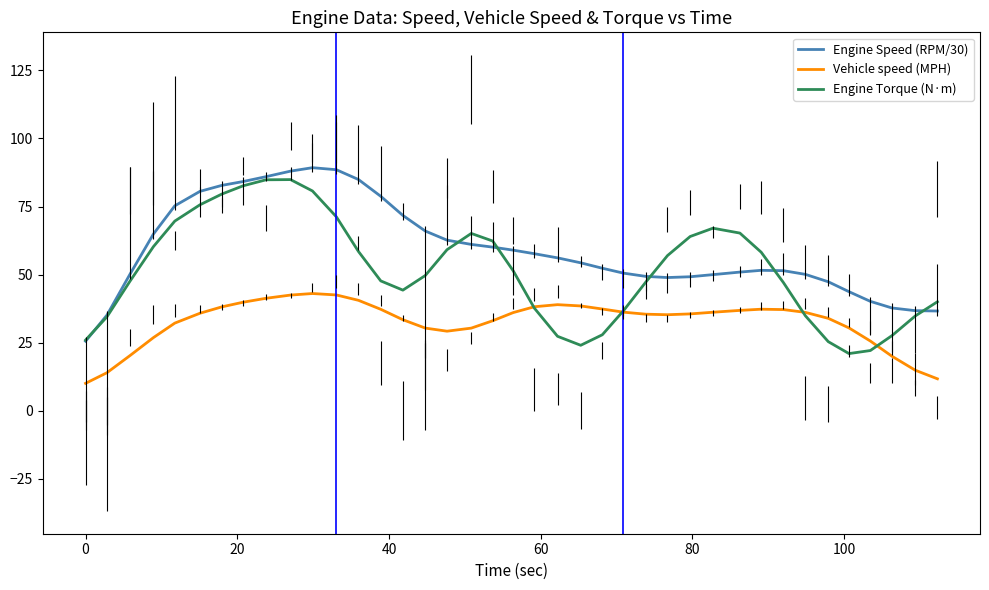

True or false: Vehicle speed (MPH) and Engine Speed (RPM/30) cross at least once.

False